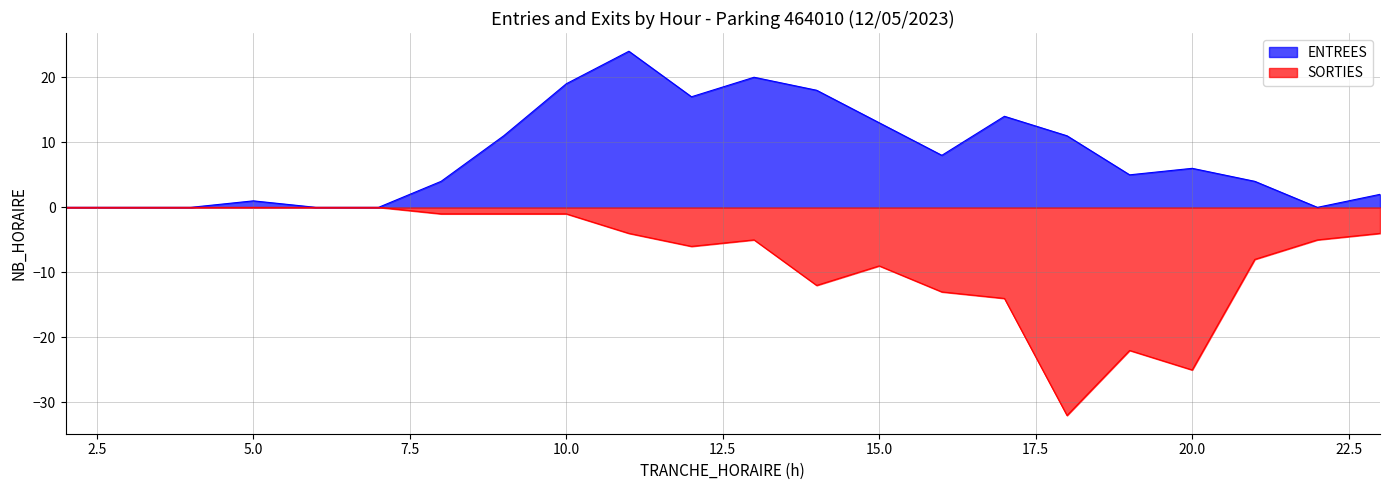

The ENTREES series shows 6 at 20.0. True or false?

True